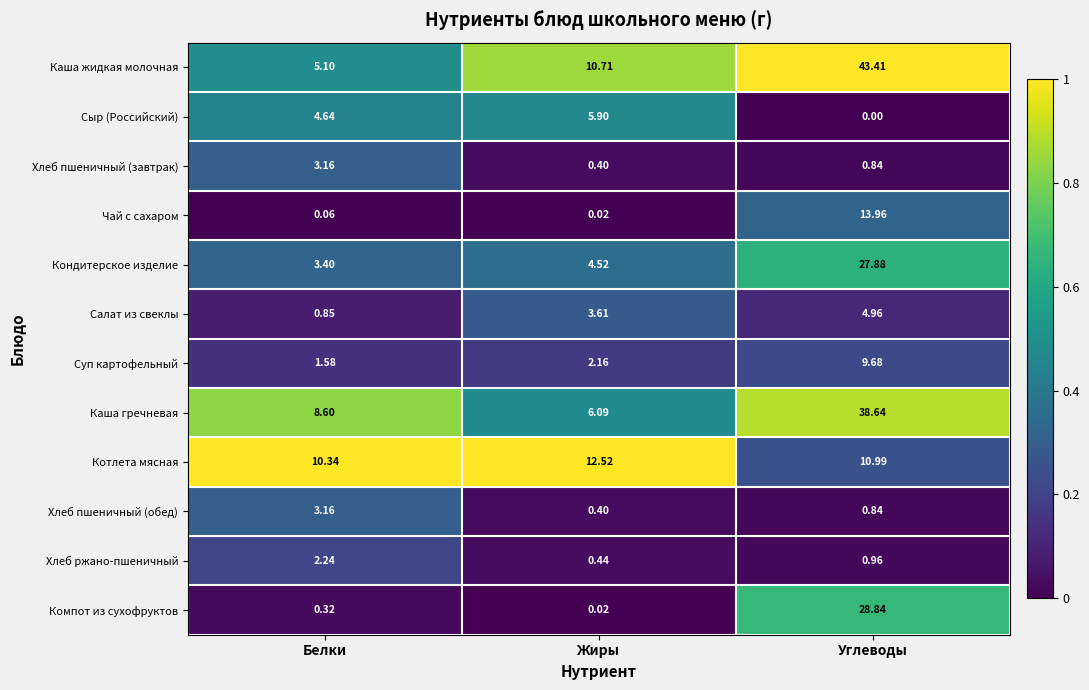

List the labels in order of Хлеб пшеничный (обед) value, smallest first.

Жиры, Углеводы, Белки